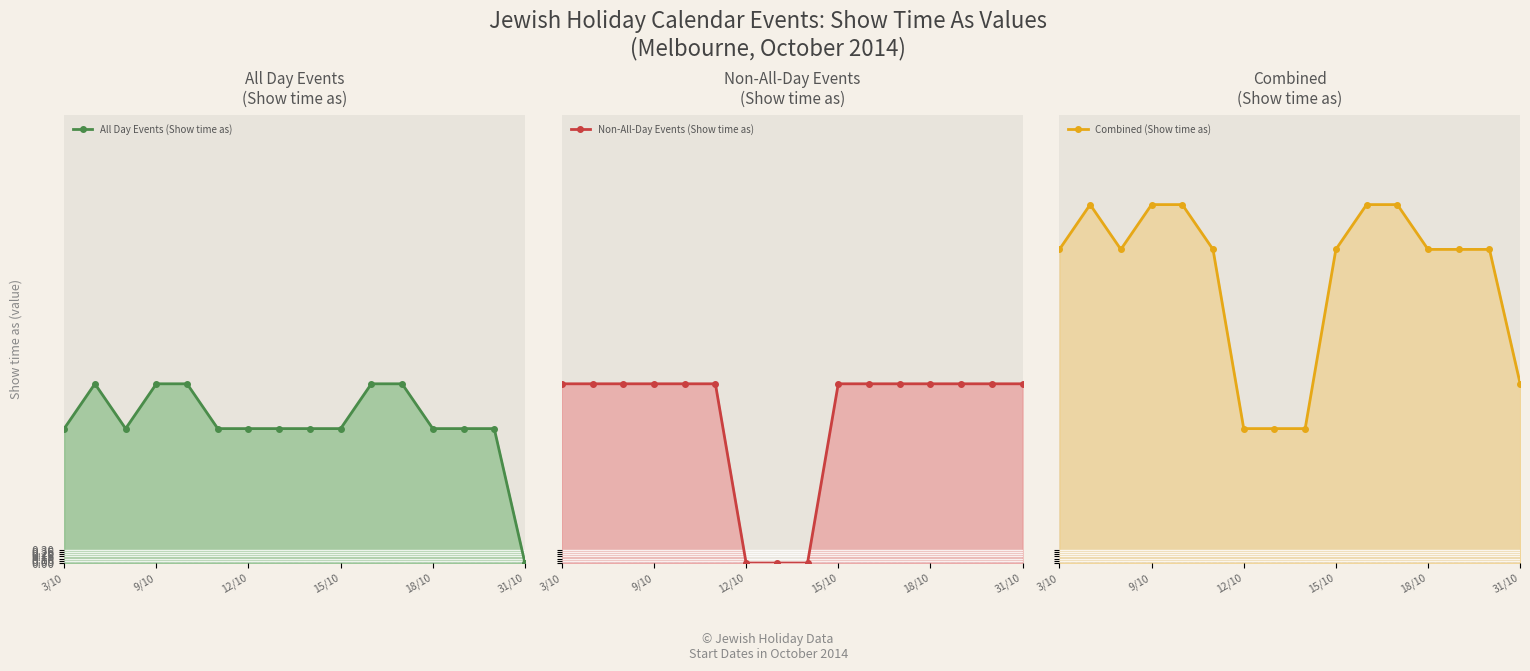

Where does the Combined (Show time as) series first go above 7?

9/10